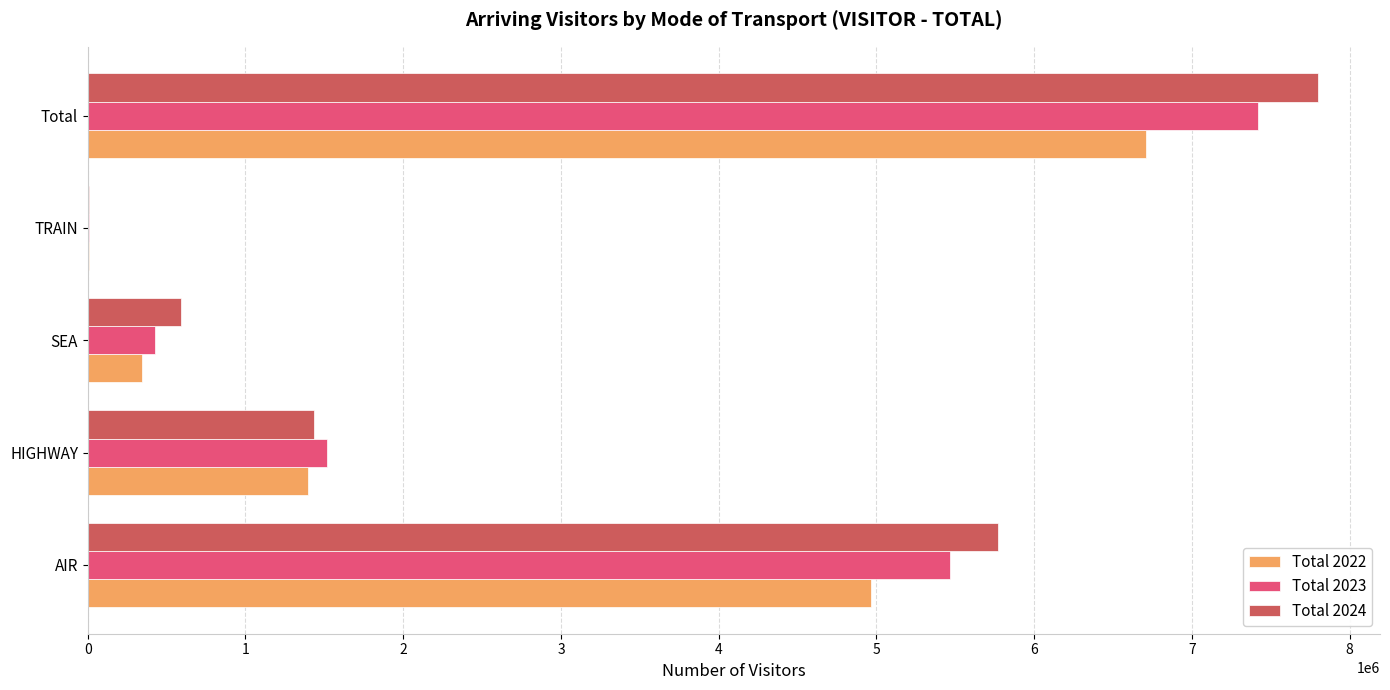

The Total 2024 series shows 1435444 at HIGHWAY. True or false?

True